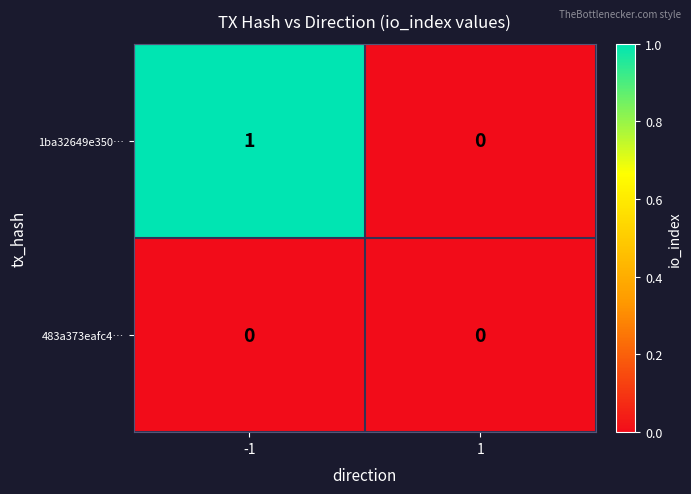

Reading left to right, extract all data points from this chart.

1ba32649e350…: 1	0
483a373eafc4…: 0	0